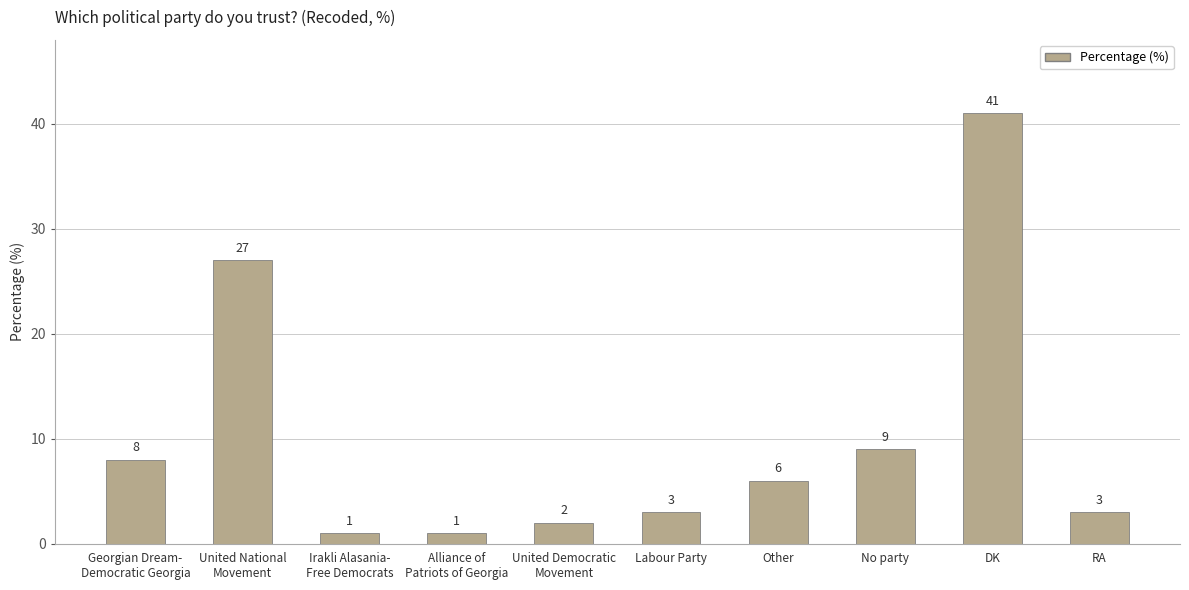

Reading left to right, transcribe all the data shown in this chart.

8	27	1	1	2	3	6	9	41	3